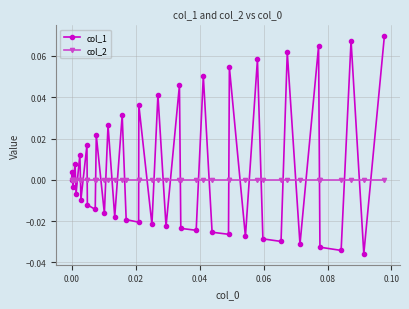

How many distinct data groups are displayed?

2